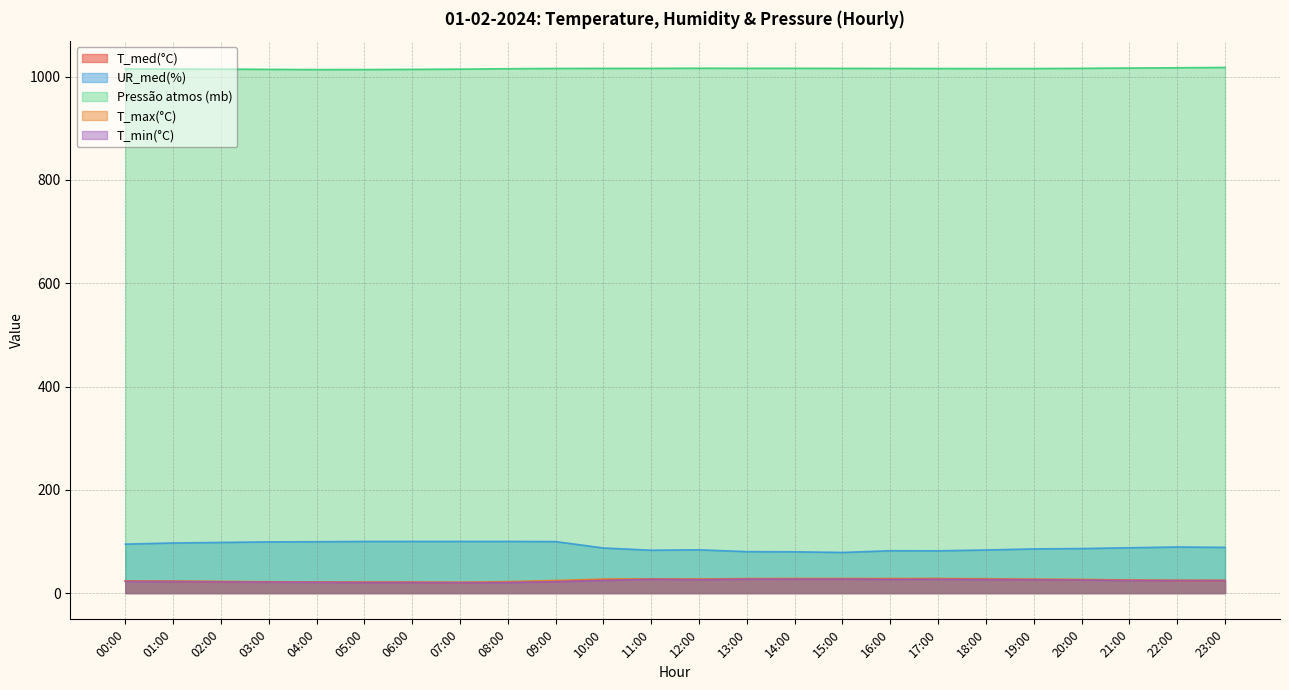

In Pressão atmos (mb), how many points are lower than both neighbors (excluding endpoints)?

2